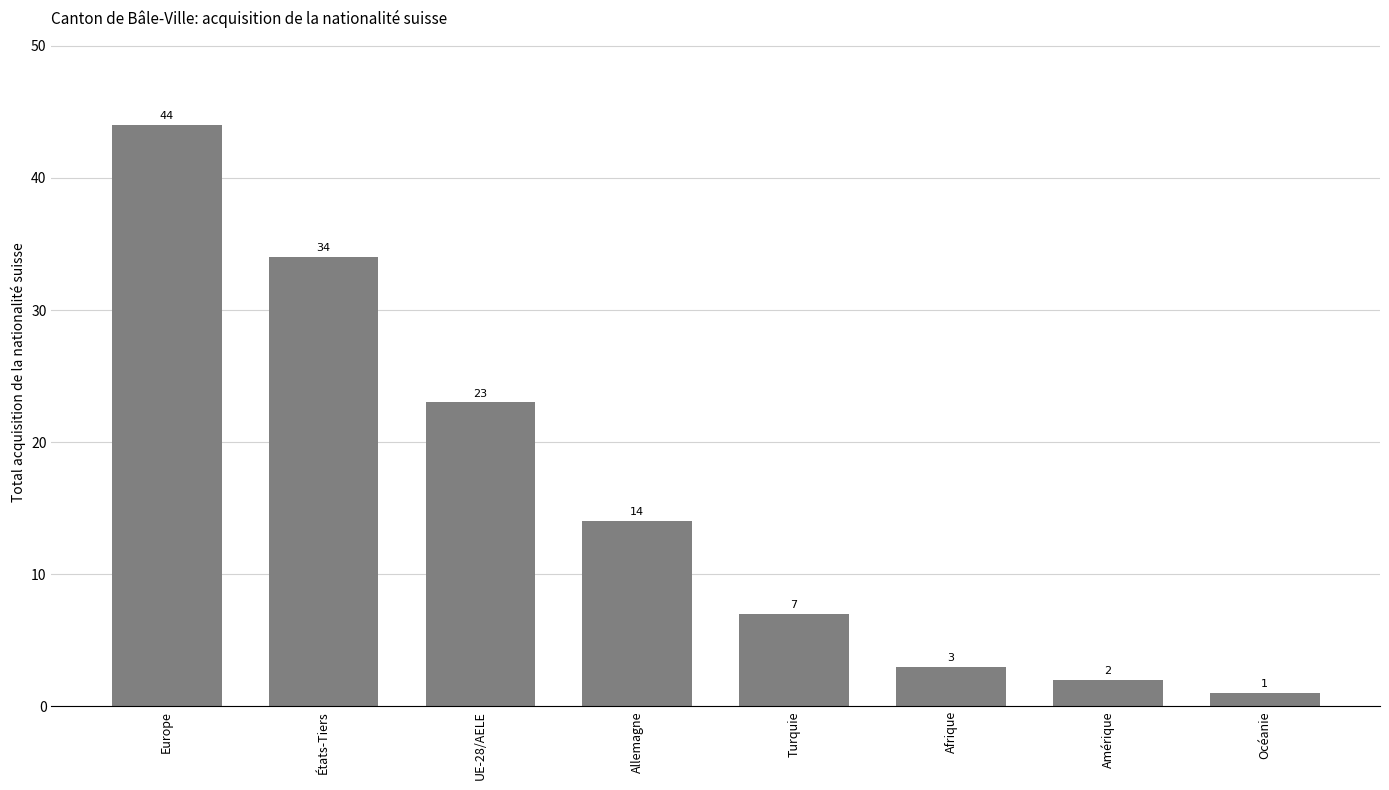

What is the sum of all values?

128